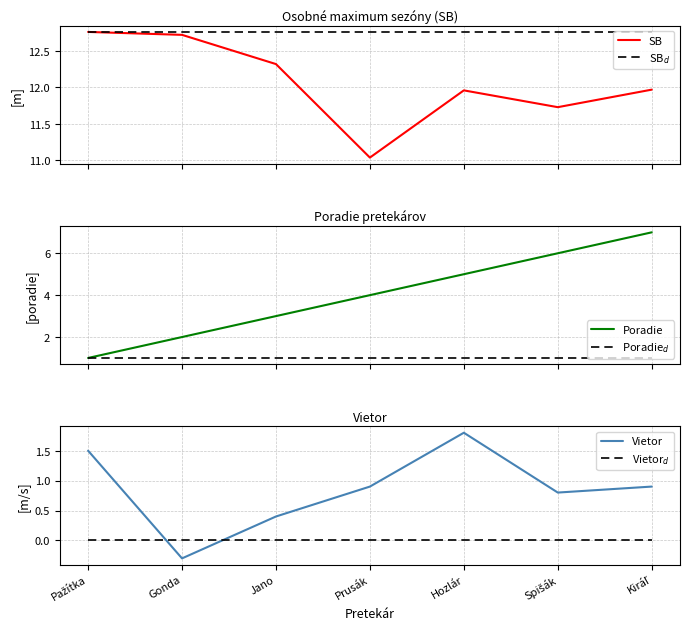

What is the sum of the Vietor values at Jano and Gonda?

0.1